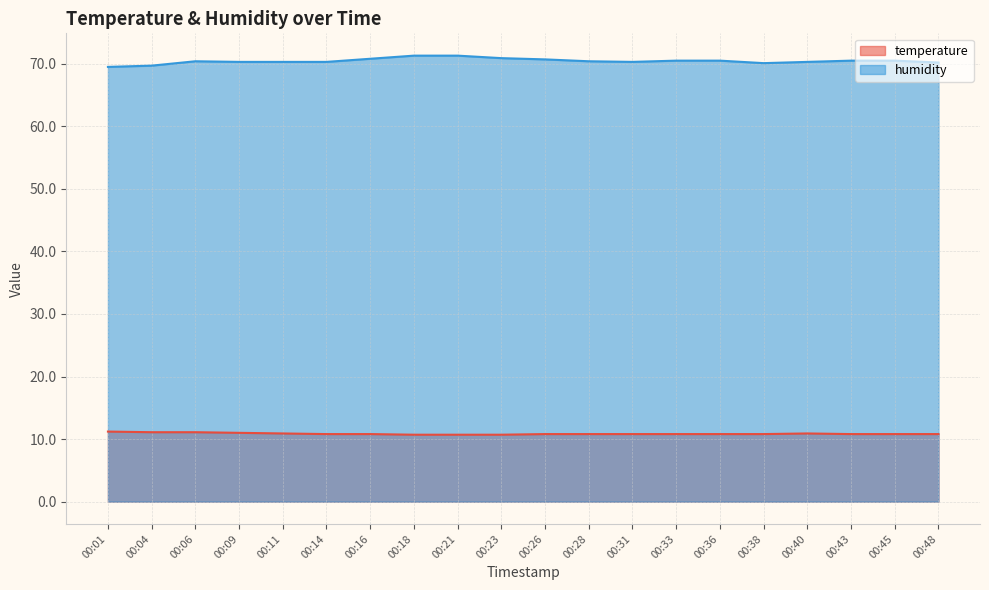

Rank the series by their average value, from lowest to highest.

temperature line, humidity line